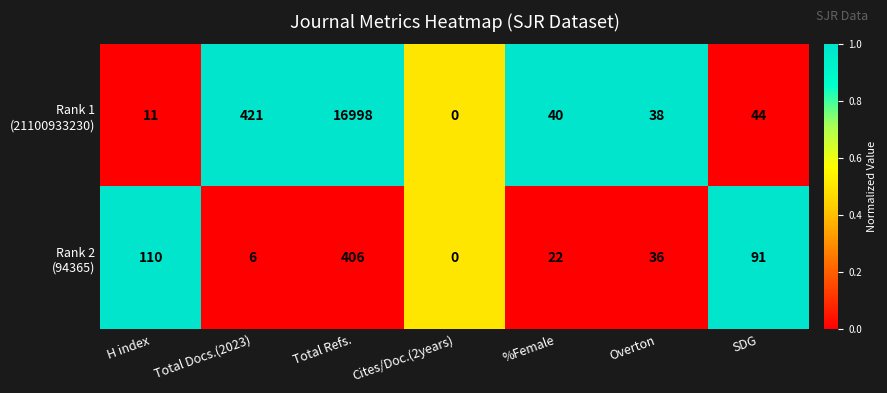

At which category does the chart reach its peak across all series?

Total Refs.